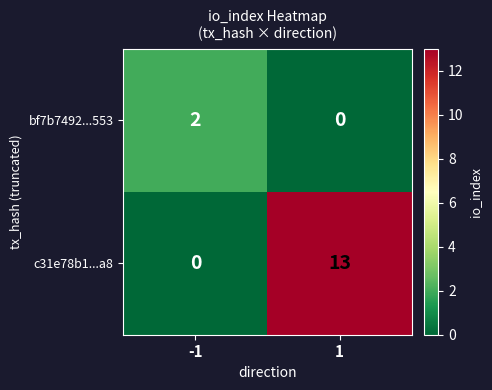

What is the highest value of the c31e78b1...a8 series?

13